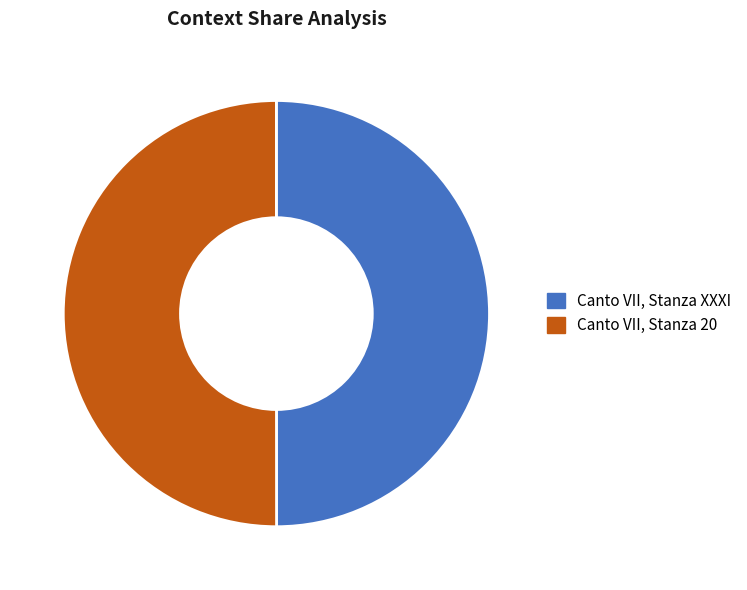

What is the ratio of the value at Canto VII, Stanza XXXI to the value at Canto VII, Stanza 20?

1.0